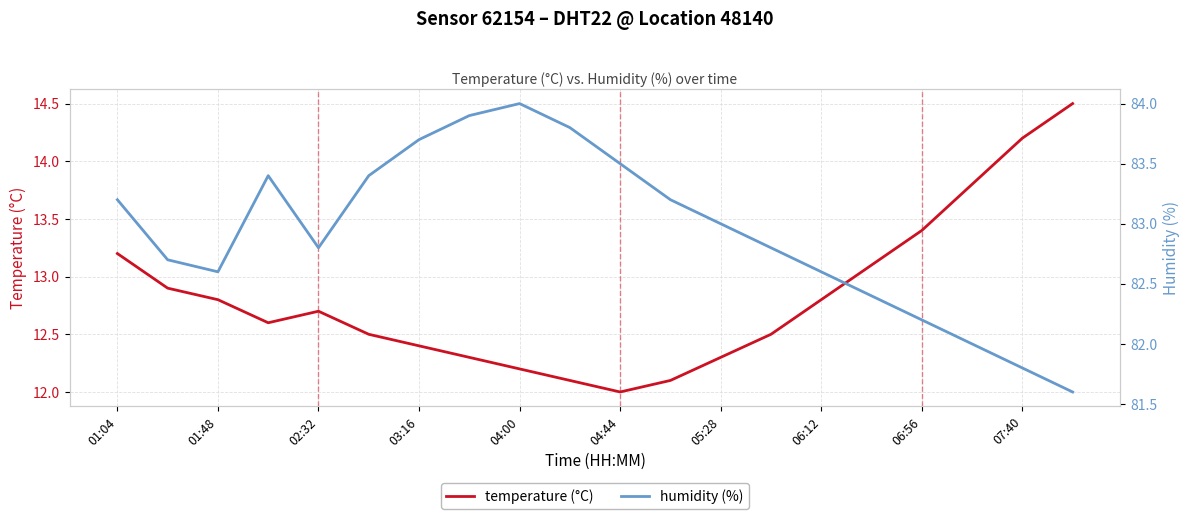

Between 03:16 and 04:44, which is larger?

03:16